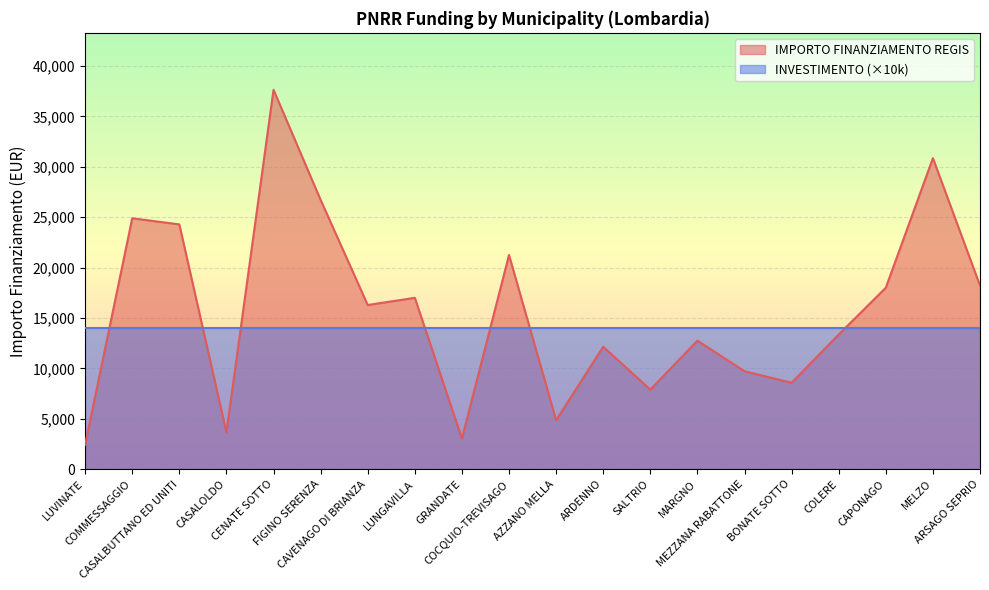

What is the label of the 16th point from the right?

CENATE SOTTO